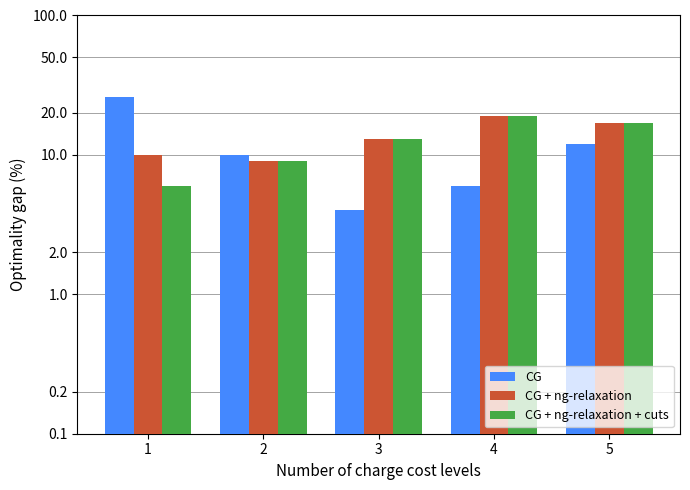

What is the approximate value of CG + ng-relaxation at 2?

9